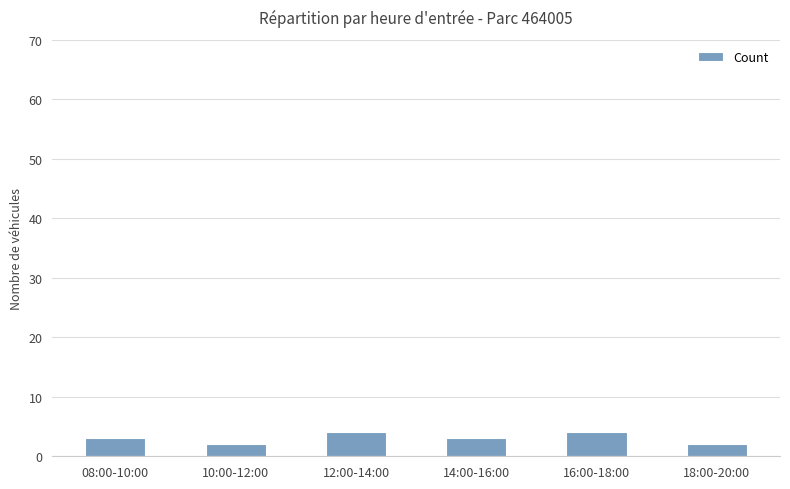

True or false: the data shows 1 at 16:00-18:00.

False